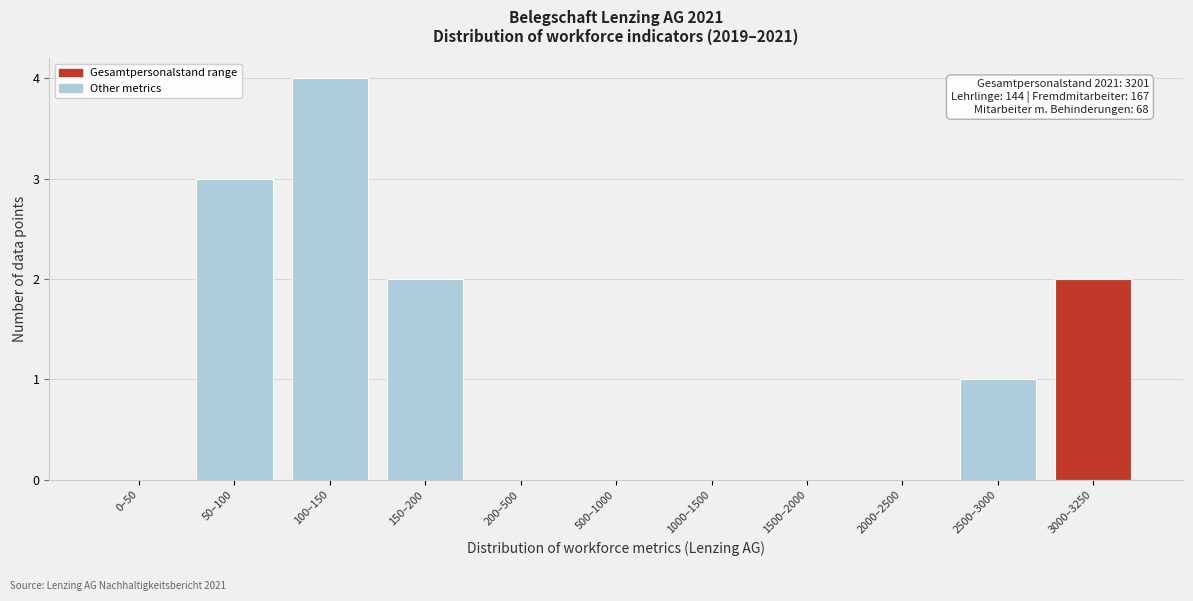

Reading left to right, list all the values displayed in this chart.

0–50=0	50–100=3	100–150=4	150–200=2	200–500=0	500–1000=0	1000–1500=0	1500–2000=0	2000–2500=0	2500–3000=1	3000–3250=2